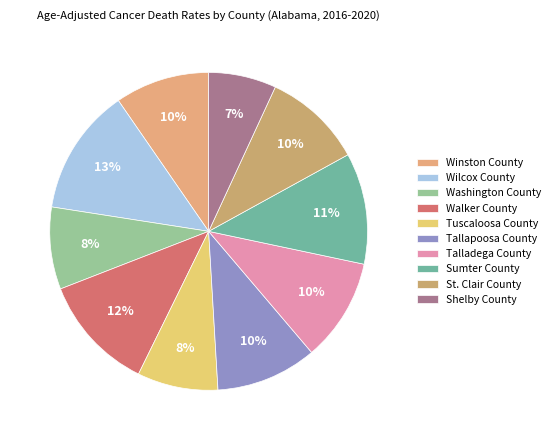

How many segments does this pie chart have?

10